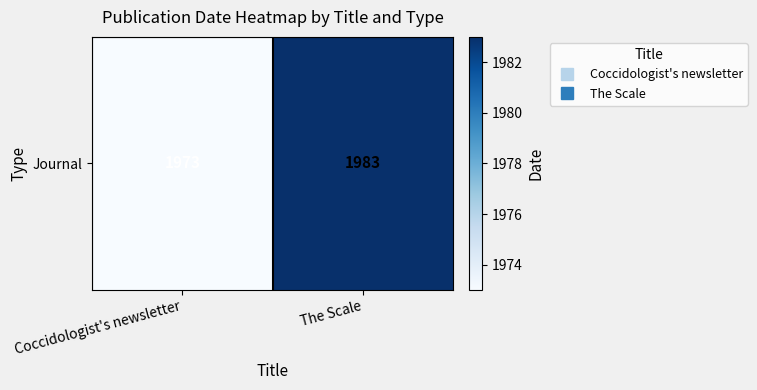

What is the average value?

1978